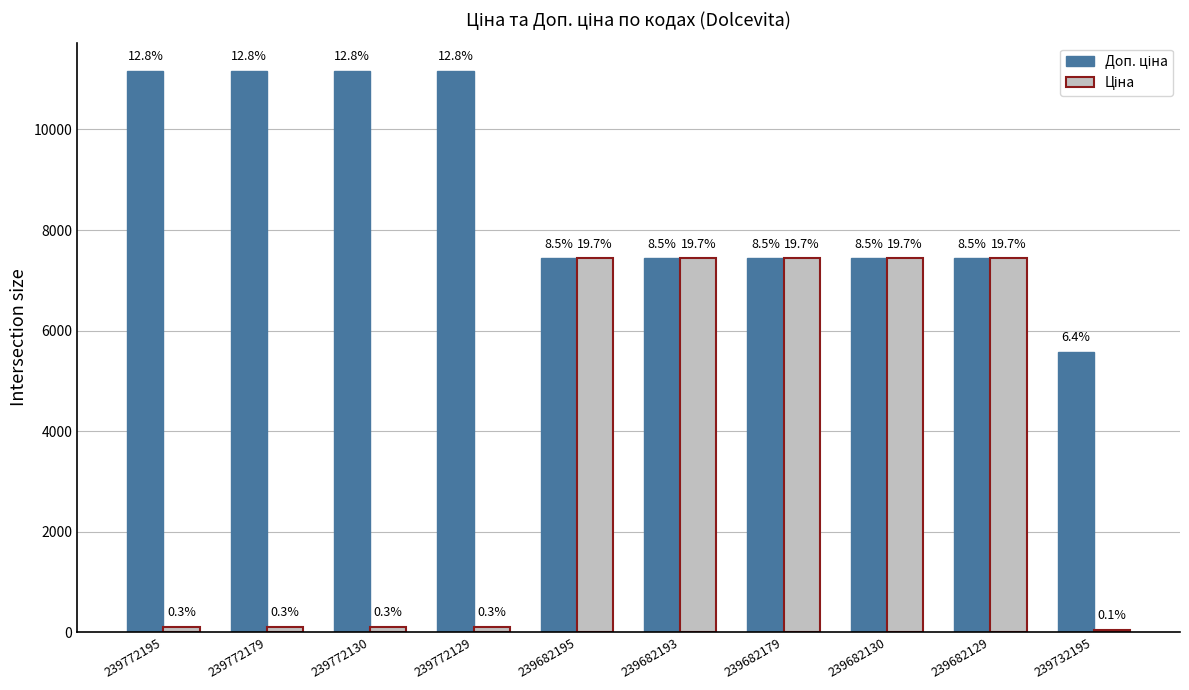

What position from the right is 239682179?

4